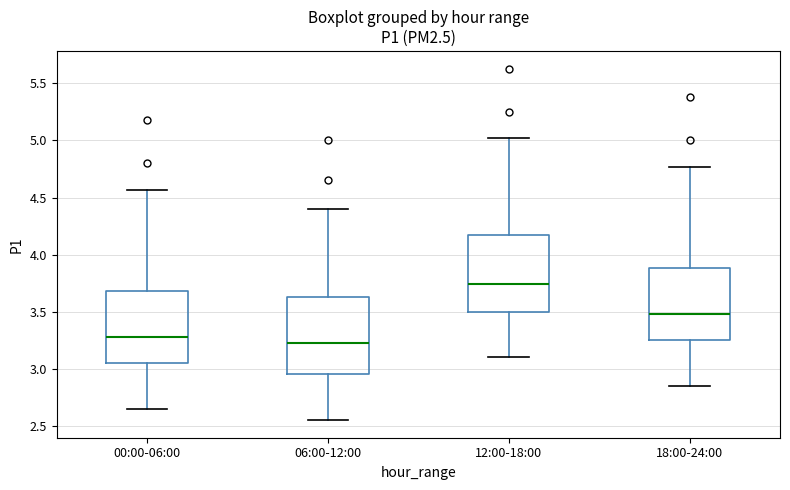

Which box's median line is the lowest?

06:00-12:00